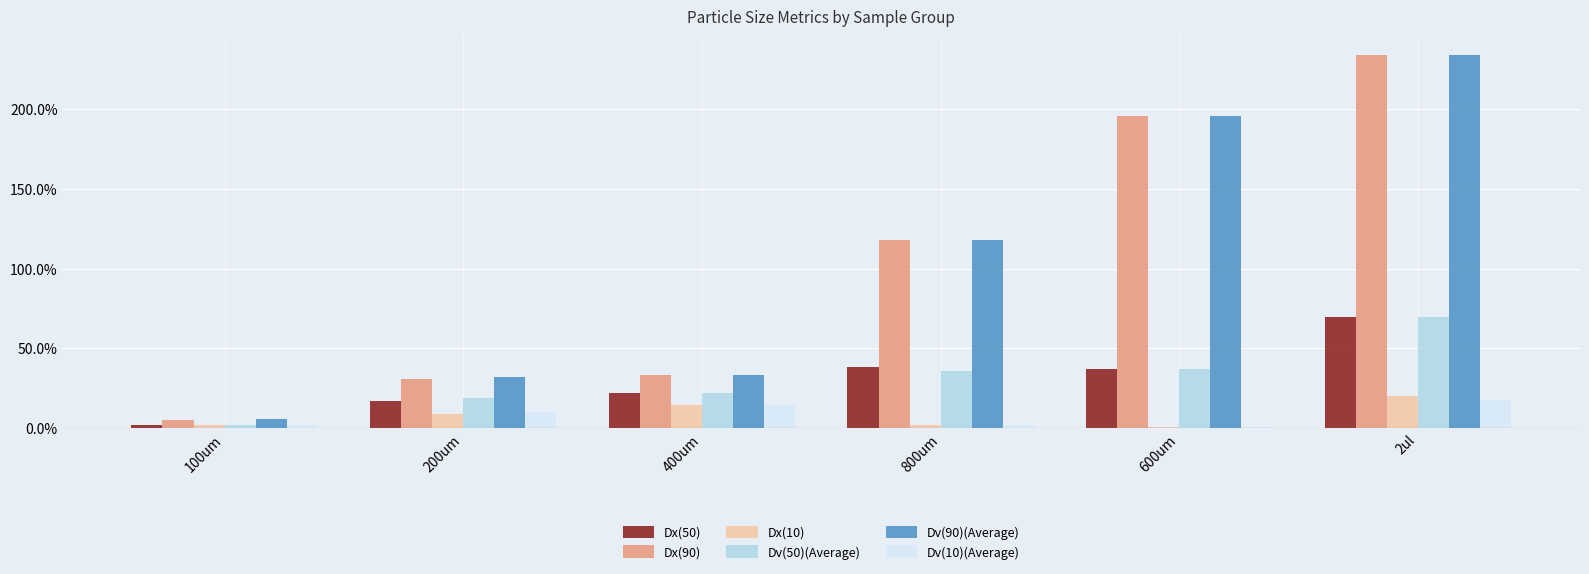

What are all the series names shown in the legend?

Dx(50), Dx(90), Dx(10), Dv(50)(Average), Dv(90)(Average), Dv(10)(Average)